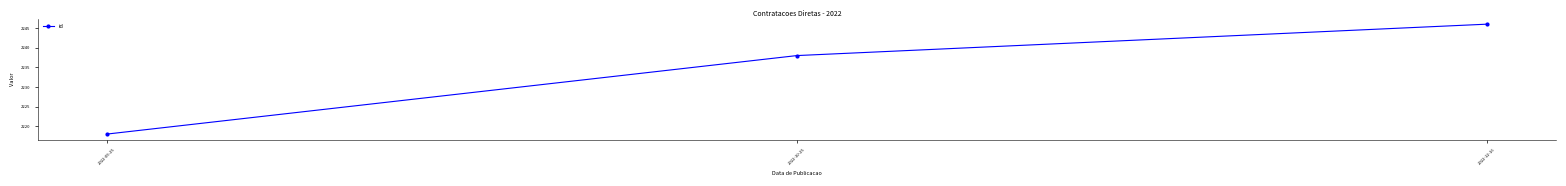

What is the maximum value shown in the chart?

2246